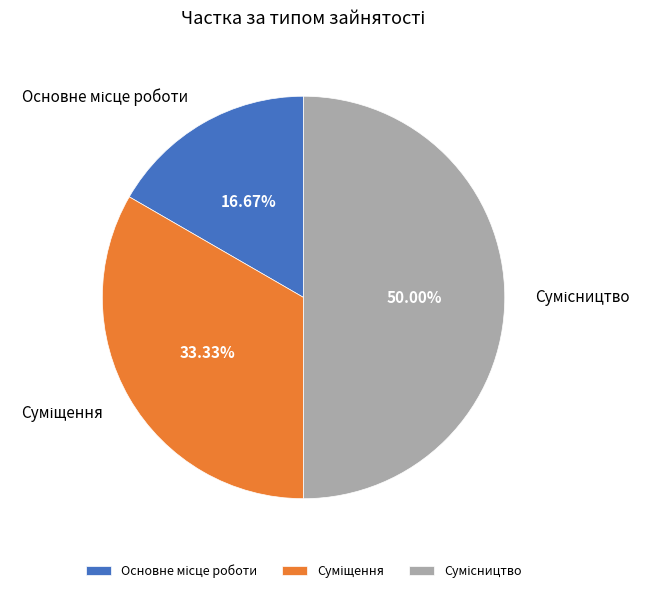

Count the number of slices in the pie.

3